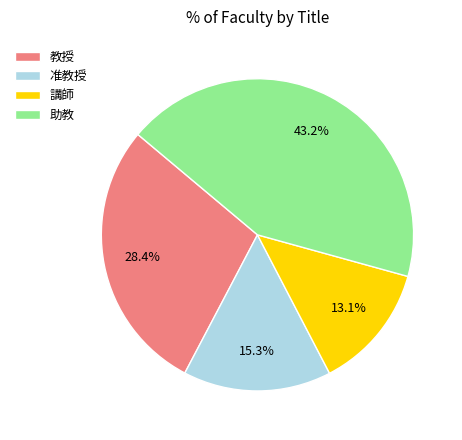

Count the number of slices in the pie.

4